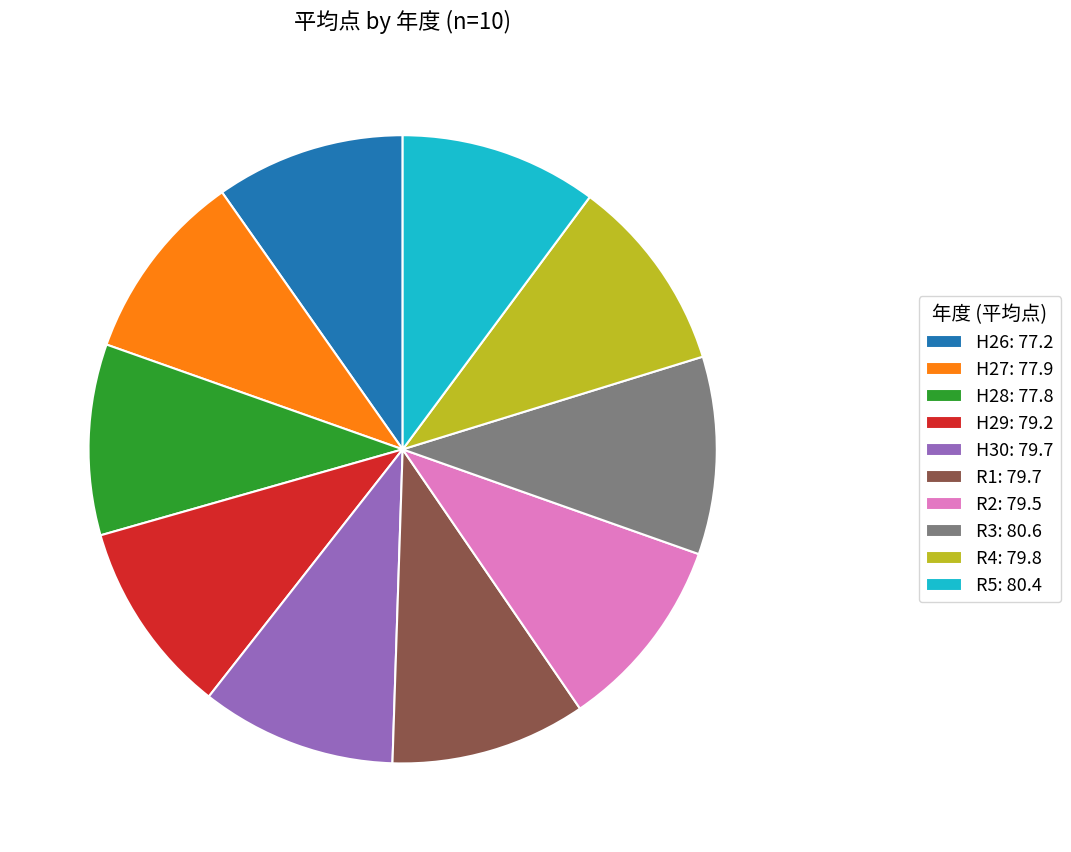

Count the number of slices in the pie.

10